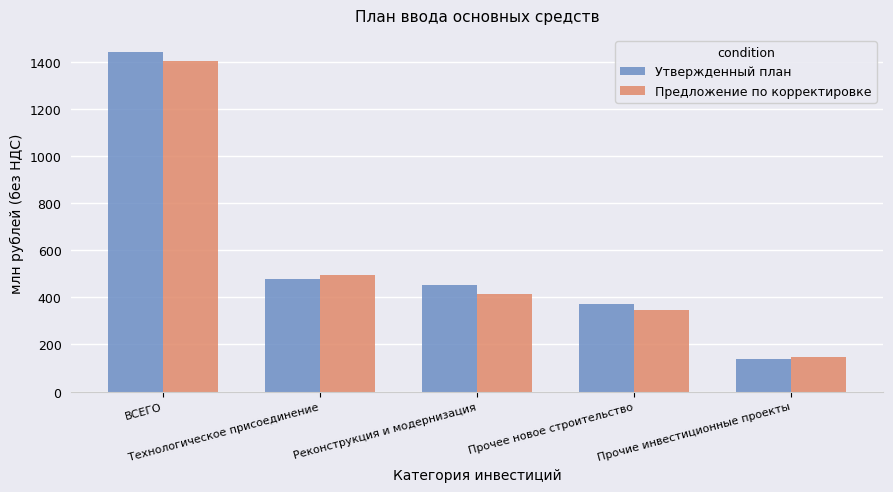

What is the label of the 5th bar from the left?

Прочие инвестиционные проекты